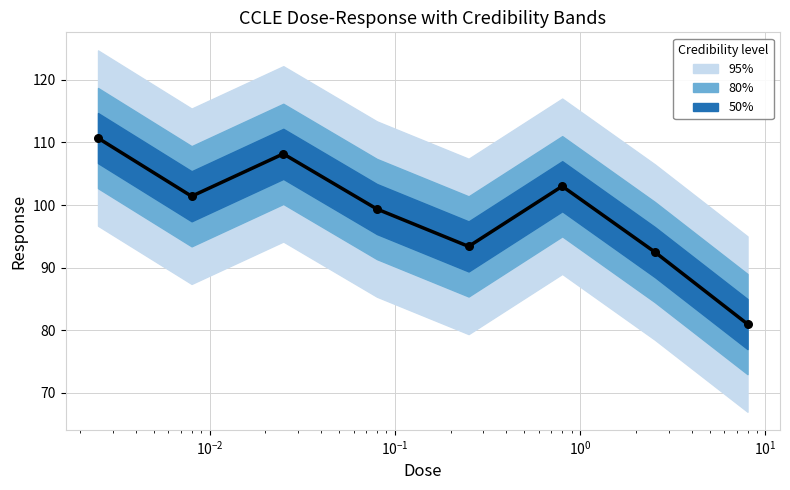

Between $\mathdefault{10^{-2}}$ and $\mathdefault{10^{-1}}$, which is larger?

$\mathdefault{10^{-2}}$